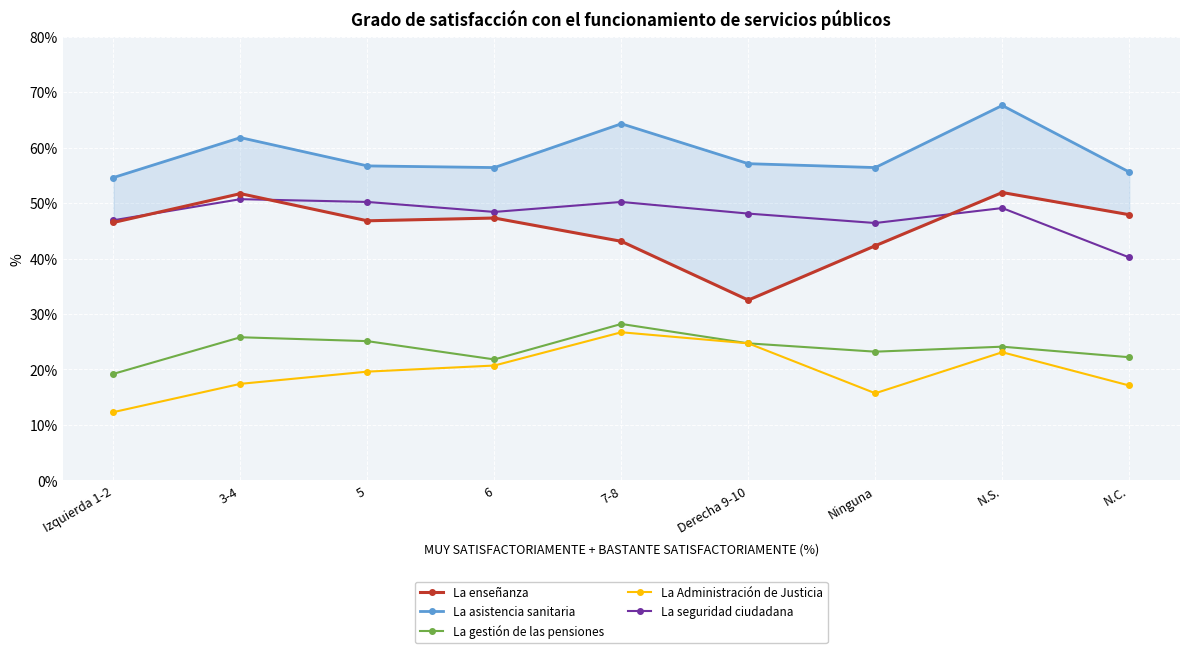

How many distinct data groups are displayed?

5